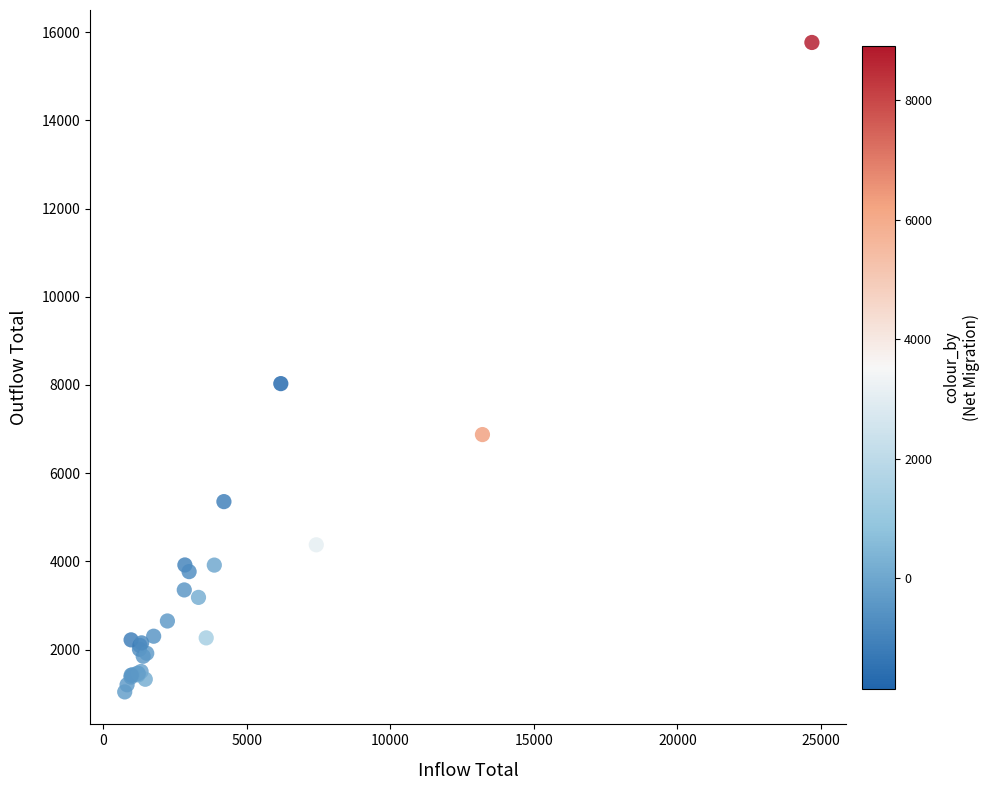

What Y value in the scatter plot is closest to 8402?

8030